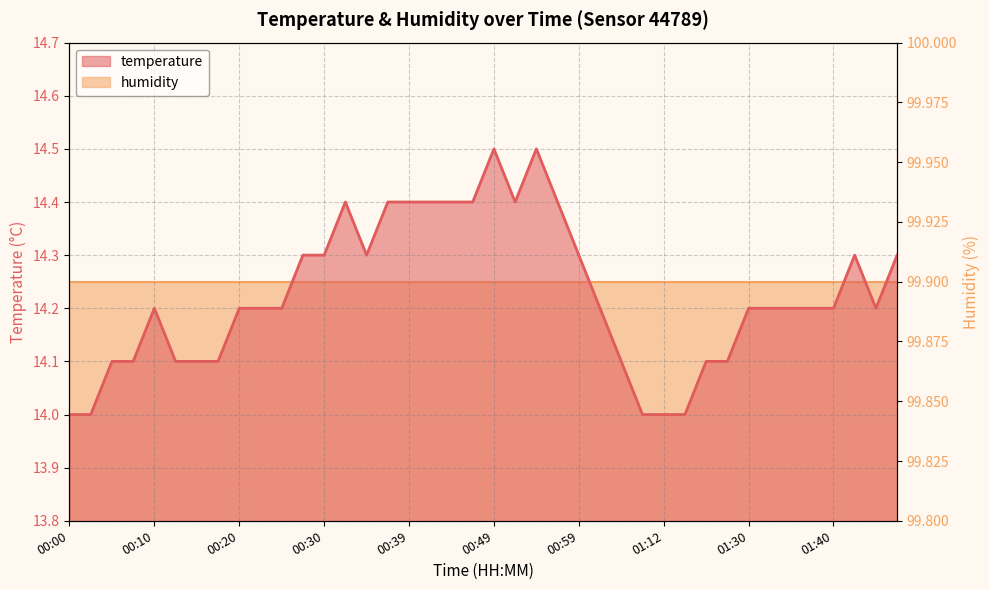

What is the change in value from 00:32 to 01:37?

-0.2